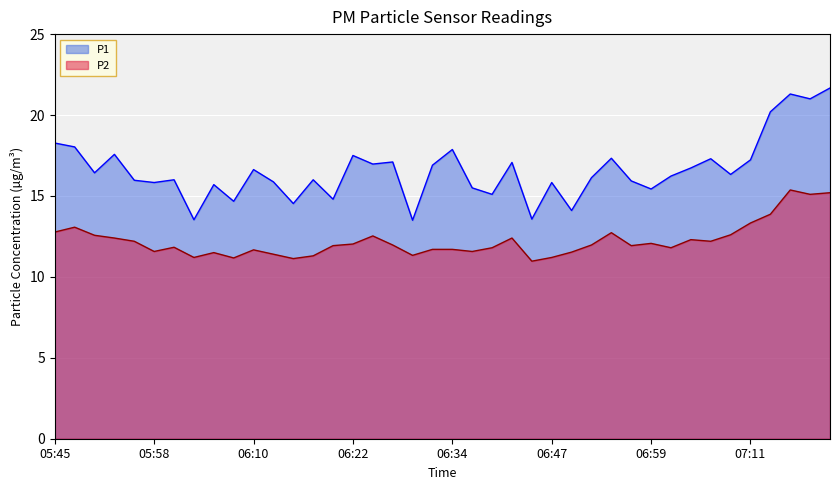

Count the number of data series in this chart.

2